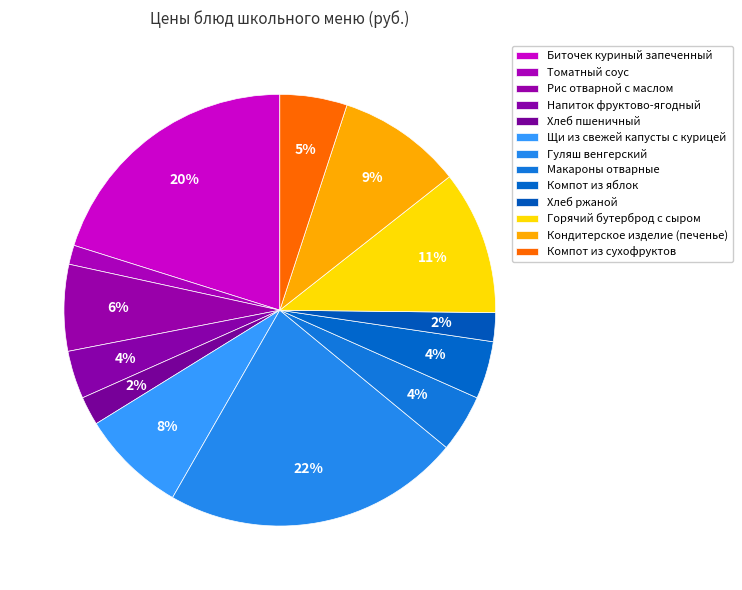

Rank the categories by value from lowest to highest.

Томатный соус, Хлеб пшеничный, Хлеб ржаной, Напиток фруктово-ягодный, Макароны отварные, Компот из яблок, Компот из сухофруктов, Рис отварной с маслом, Щи из свежей капусты с курицей, Кондитерское изделие (печенье), Горячий бутерброд с сыром, Биточек куриный запеченный, Гуляш венгерский